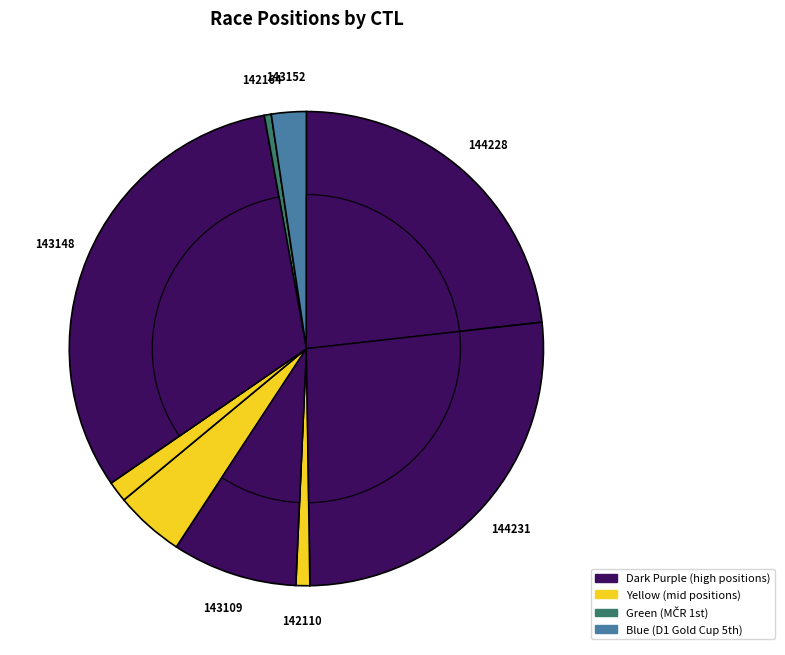

Combined, do 142110 and 144231 account for over 50%?

No